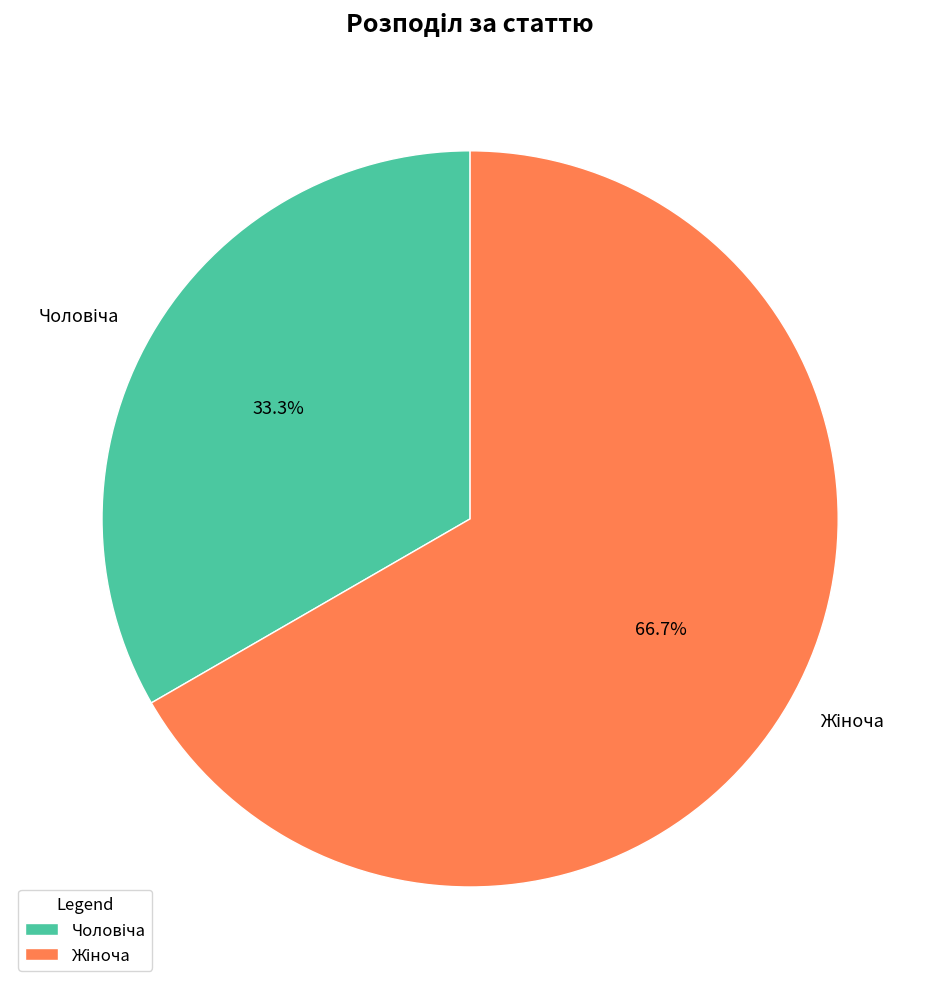

Count the number of slices in the pie.

2